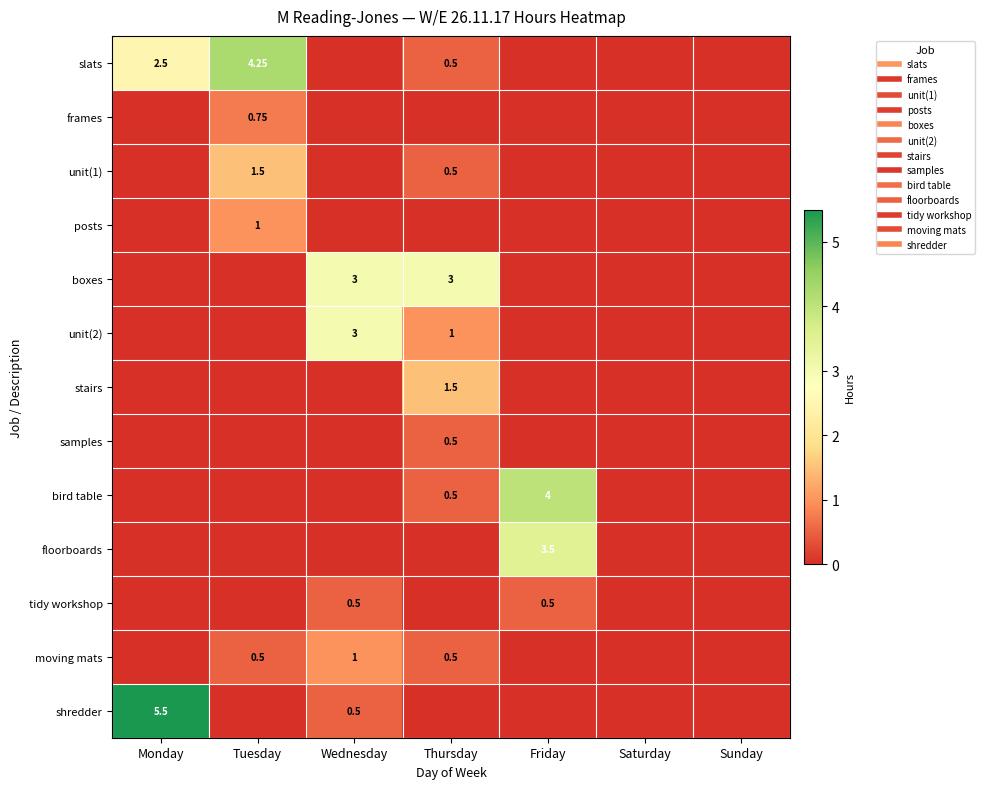

What is the average value of the bird table series?

0.6